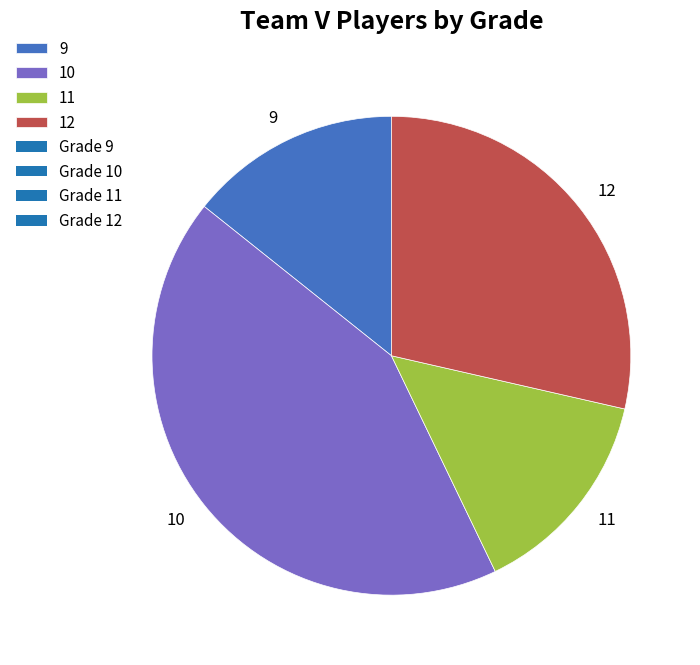

True or false: 12 accounts for 19% of the total.

False